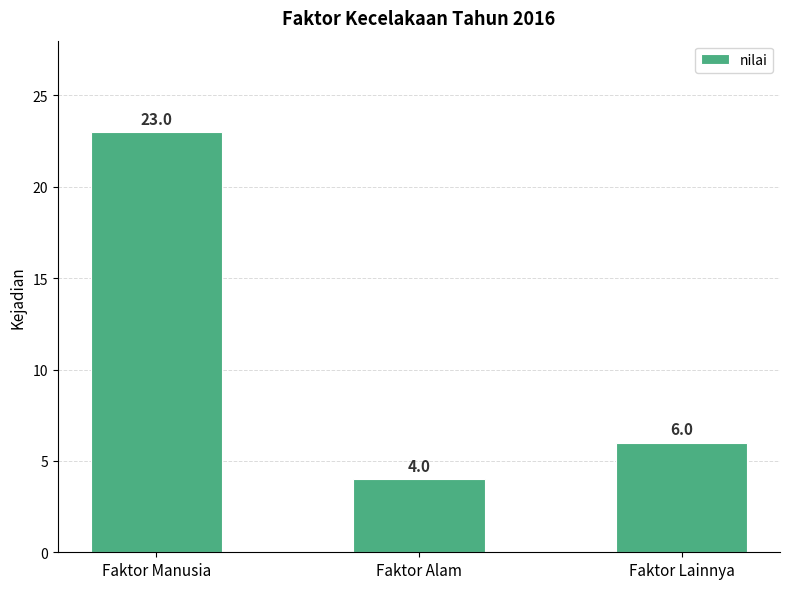

True or false: the data shows 4 at Faktor Alam.

True